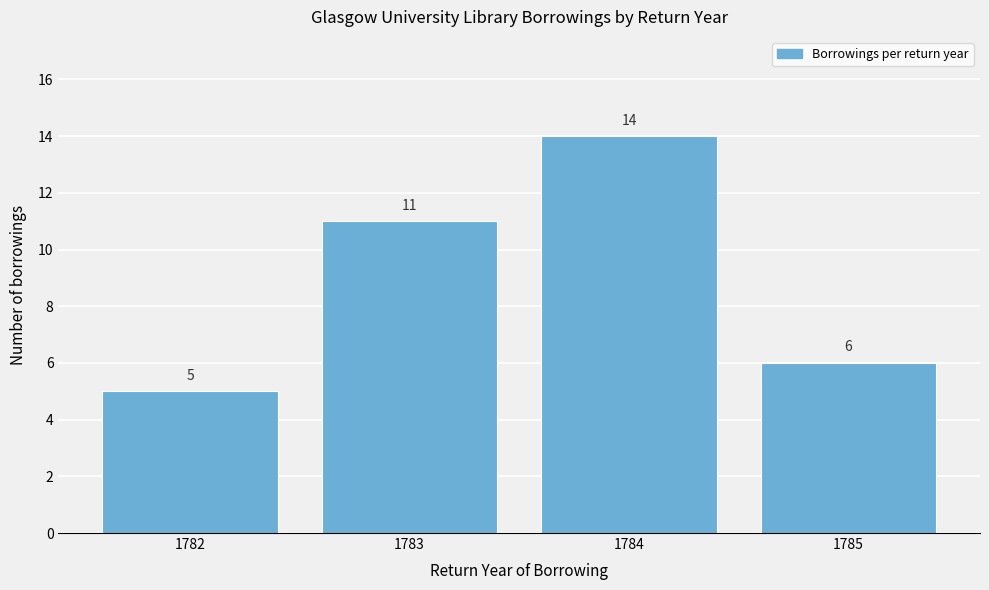

Reading right to left, extract all data points from this chart.

6	14	11	5